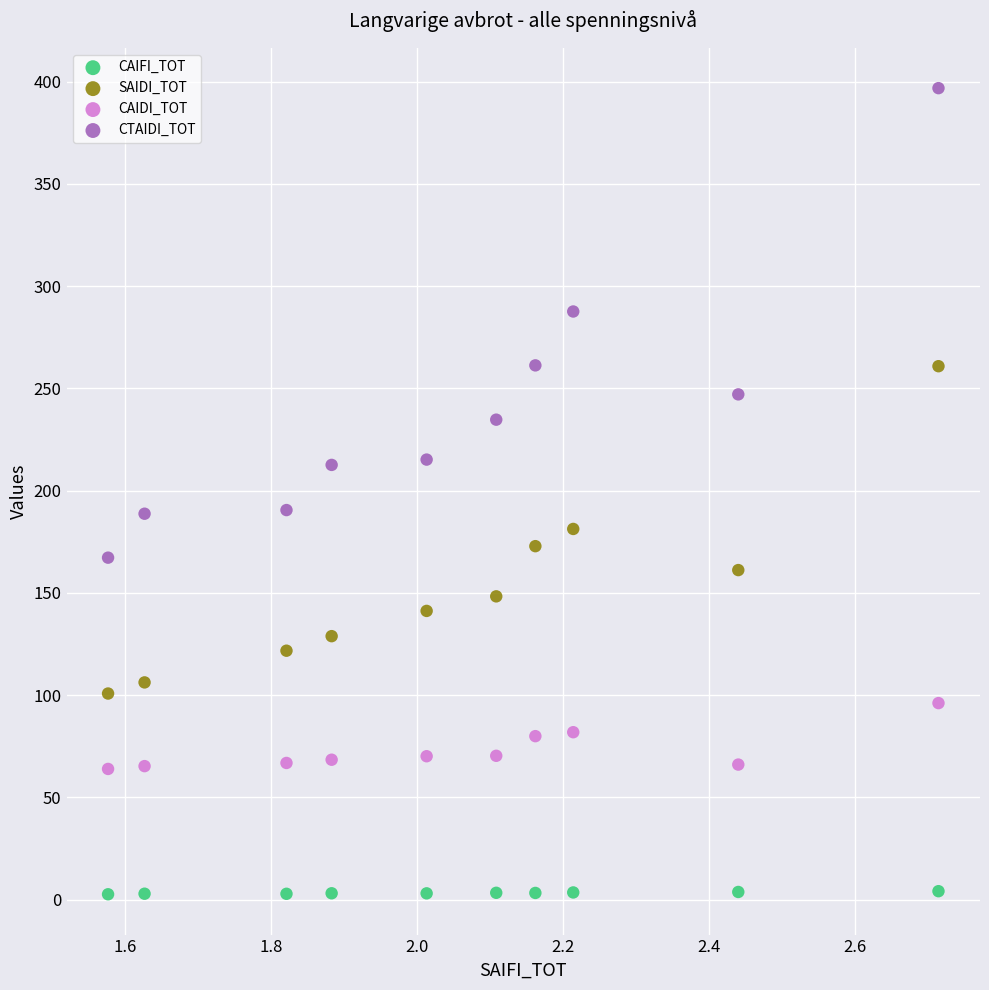

What are all the series names shown in the legend?

CAIFI_TOT, SAIDI_TOT, CAIDI_TOT, CTAIDI_TOT